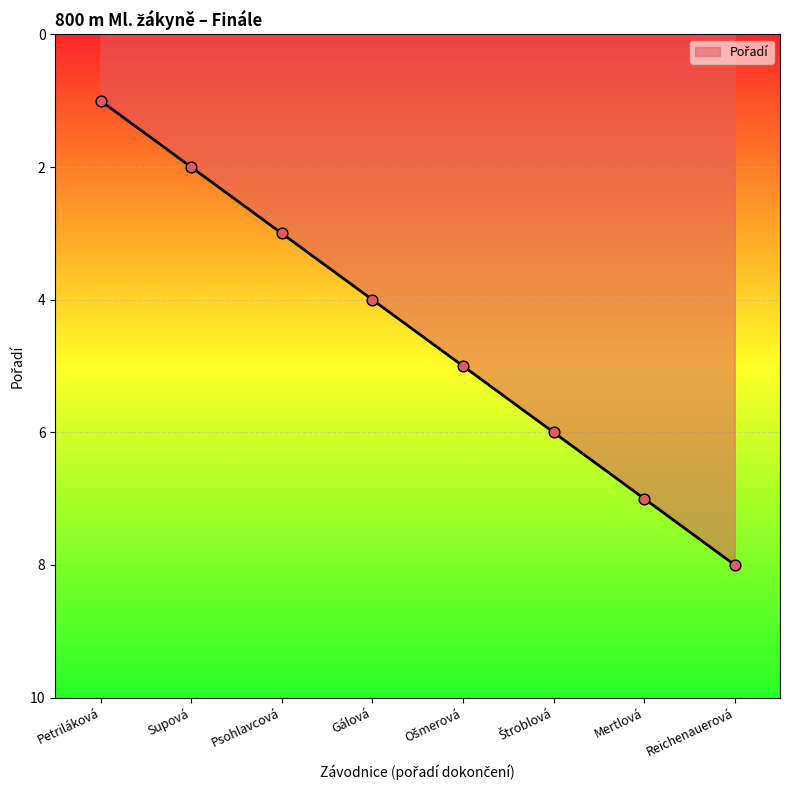

Approximately how many times larger is the value at Gálová compared to Reichenauerová?

0.5